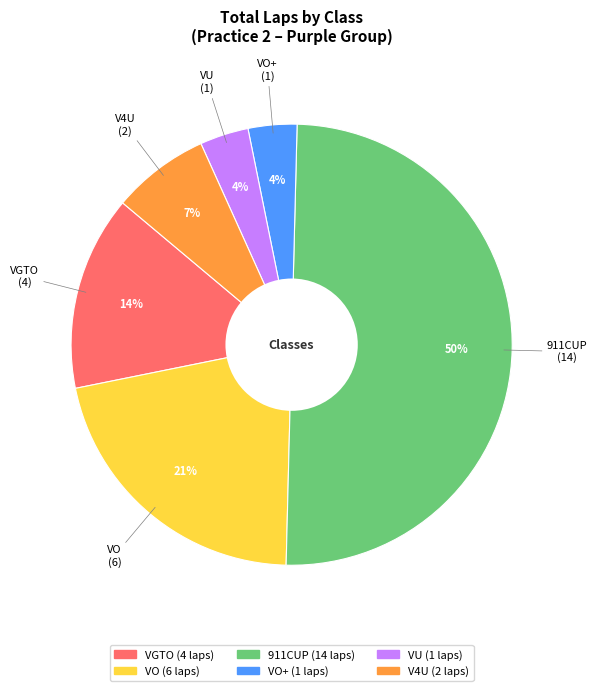

Count the number of slices in the pie.

6